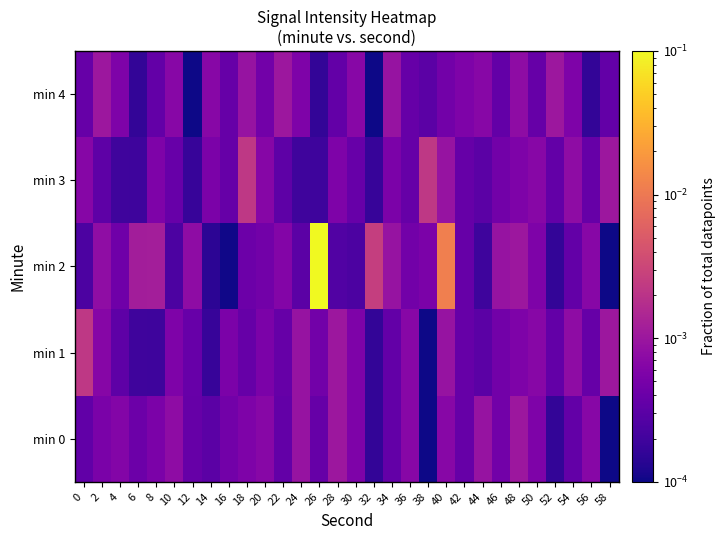

Between 8 and 20, which series saw the biggest shift?

min 2